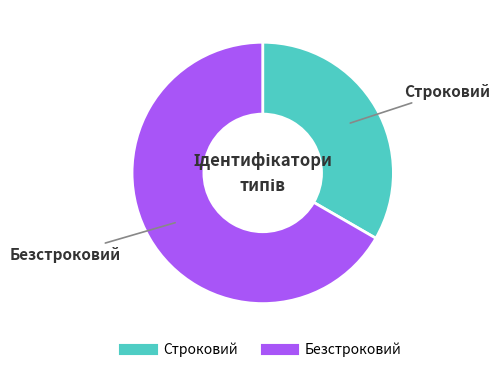

Is it true that Строковий is 33% of the pie?

True